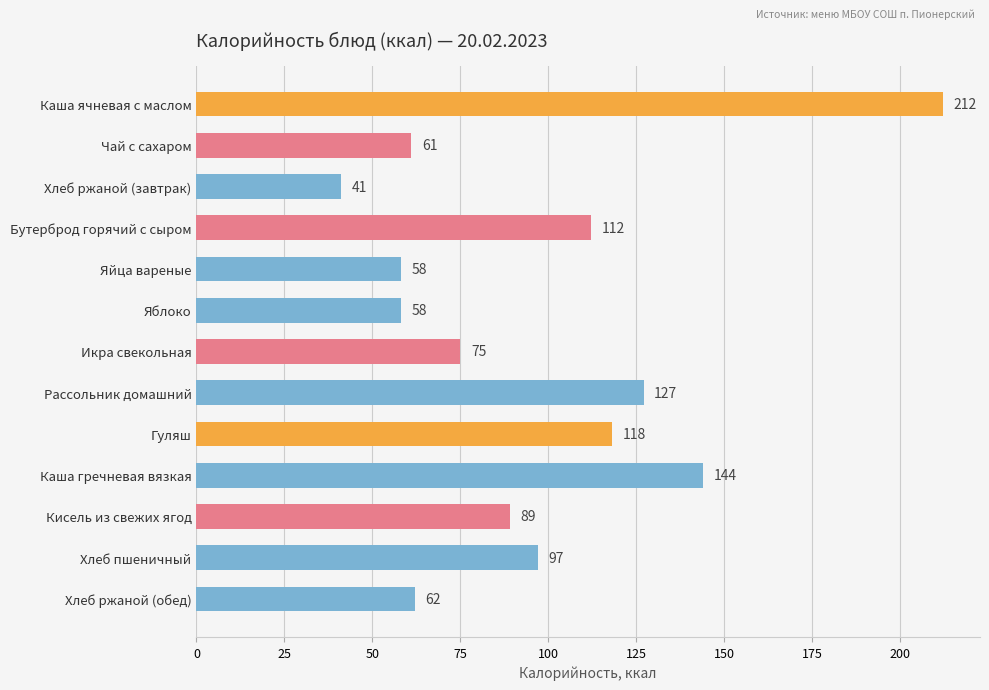

Reading bottom to top, transcribe all the data shown in this chart.

Хлеб ржаной (обед)=62	Хлеб пшеничный=97	Кисель из свежих ягод=89	Каша гречневая вязкая=144	Гуляш=118	Рассольник домашний=127	Икра свекольная=75	Яблоко=58	Яйца вареные=58	Бутерброд горячий с сыром=112	Хлеб ржаной (завтрак)=41	Чай с сахаром=61	Каша ячневая с маслом=212